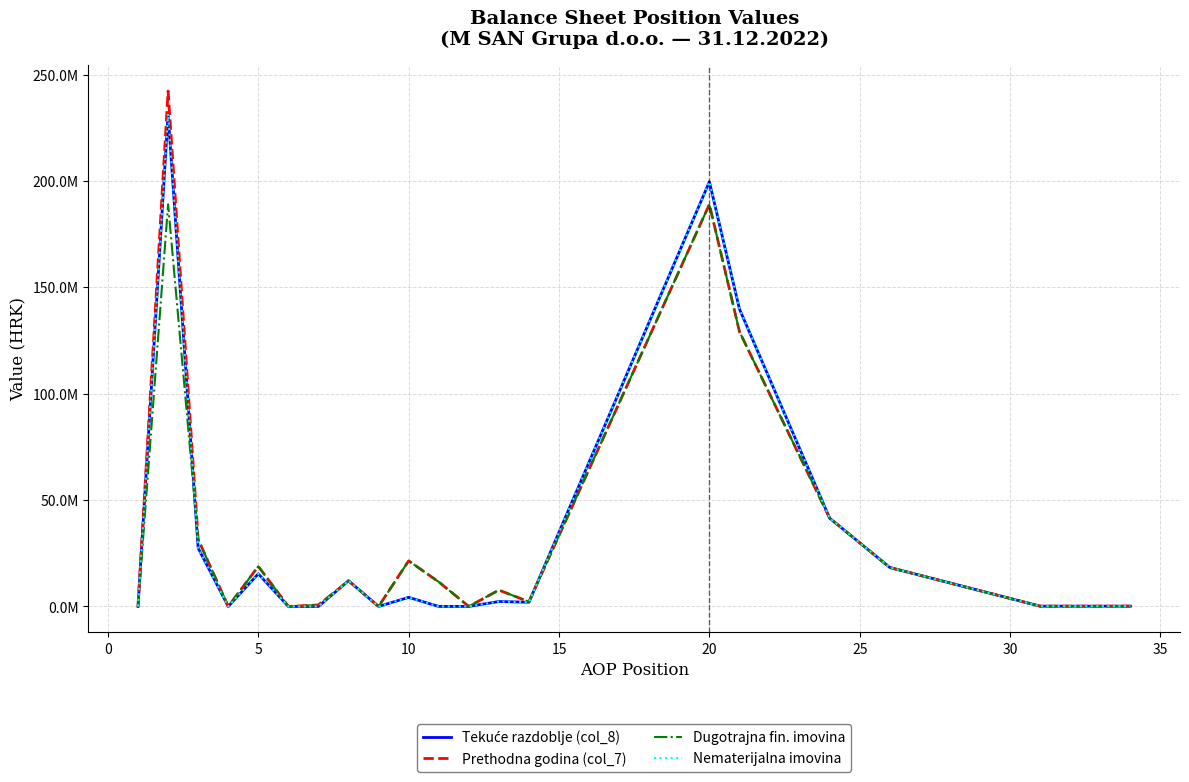

Is this an area chart (filled region under the line)?

No